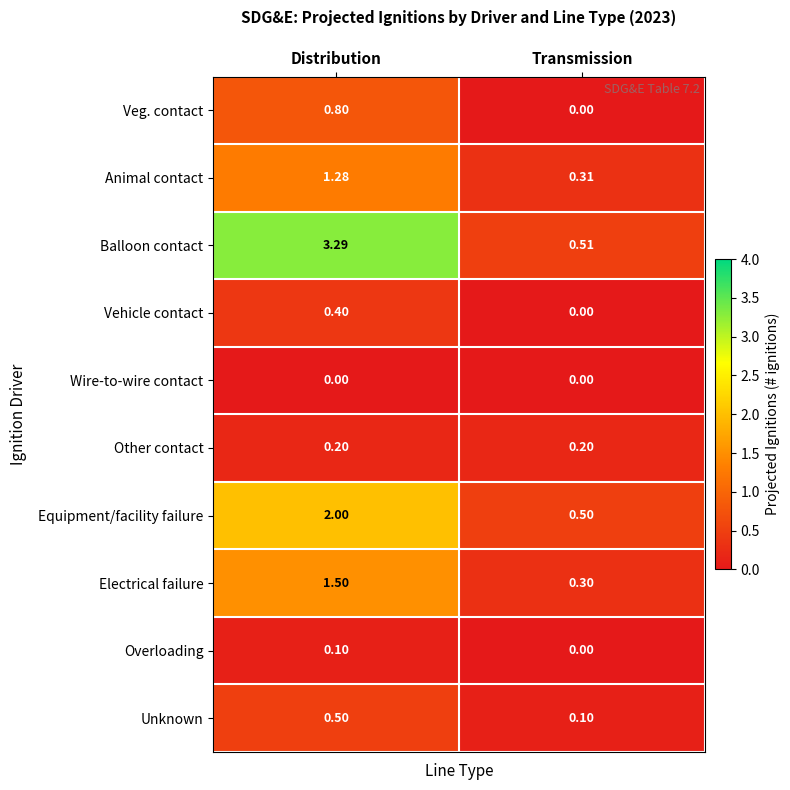

What is the total value across all series at Transmission?

1.9